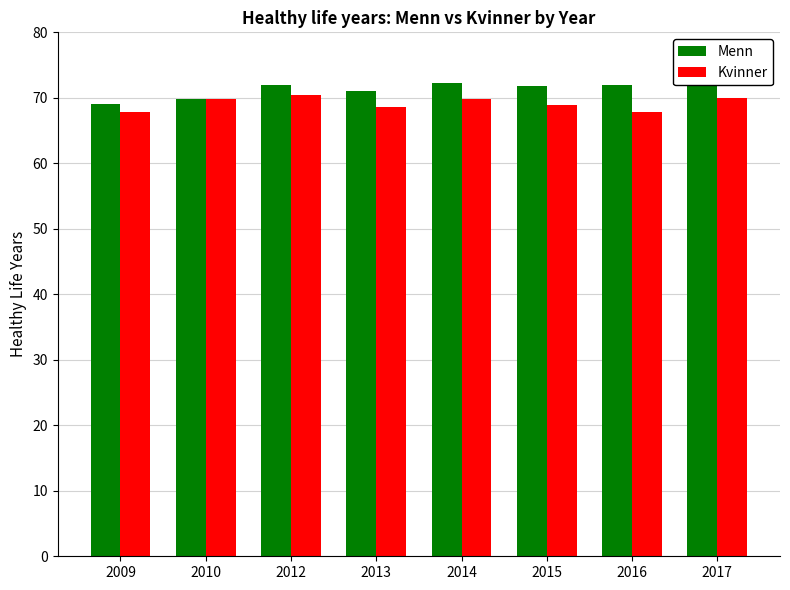

At 2016, list the series in order from smallest to largest.

Kvinner, Menn